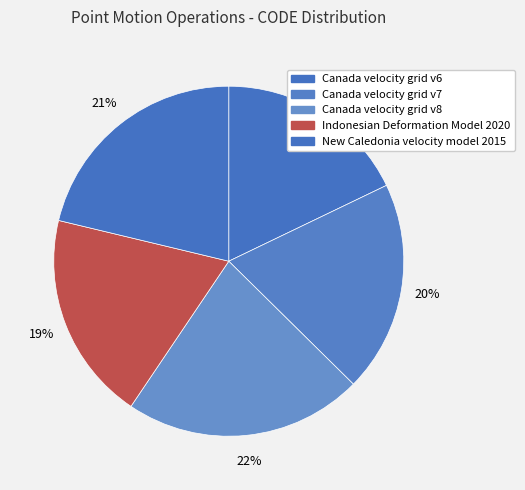

What percentage is the Canada velocity grid v8 slice, to the nearest percent?

22%